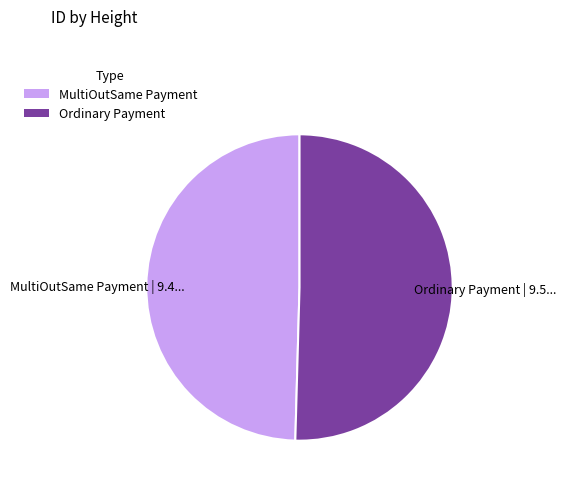

Which category has the biggest portion of the pie?

Ordinary Payment